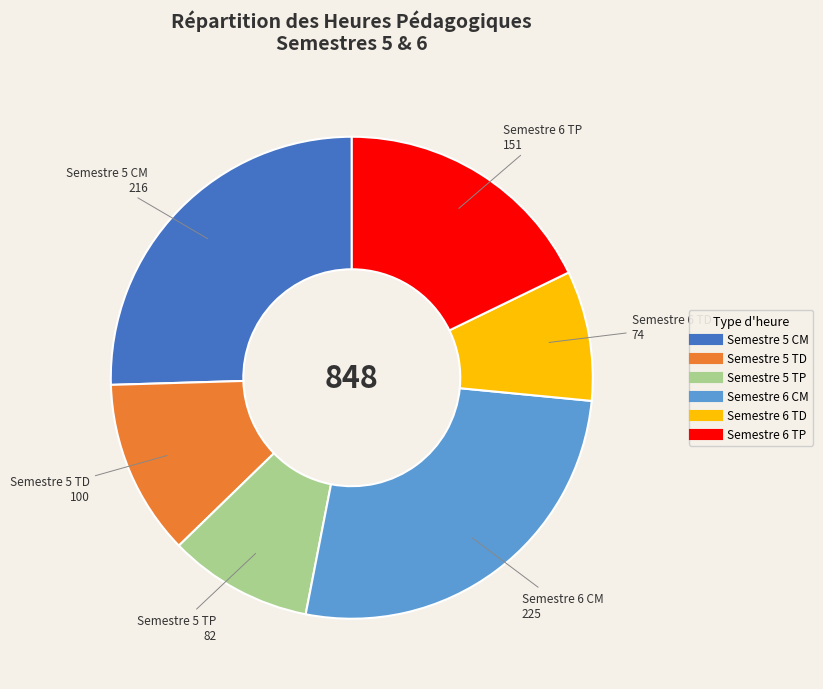

Rank the categories by value from highest to lowest.

Semestre 6 CM, Semestre 5 CM, Semestre 6 TP, Semestre 5 TD, Semestre 5 TP, Semestre 6 TD